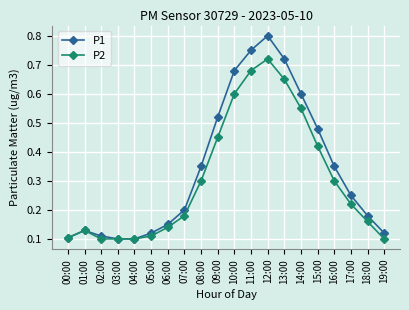

Which category has the highest value across all series?

12:00